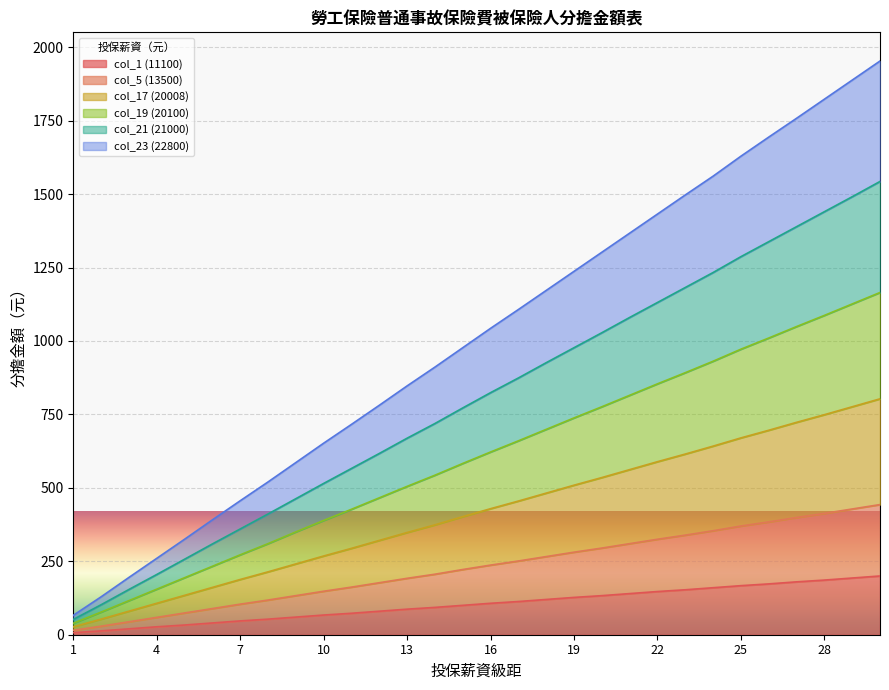

What is the value of the col_19 (20100) point at the 26th from the left?

1010